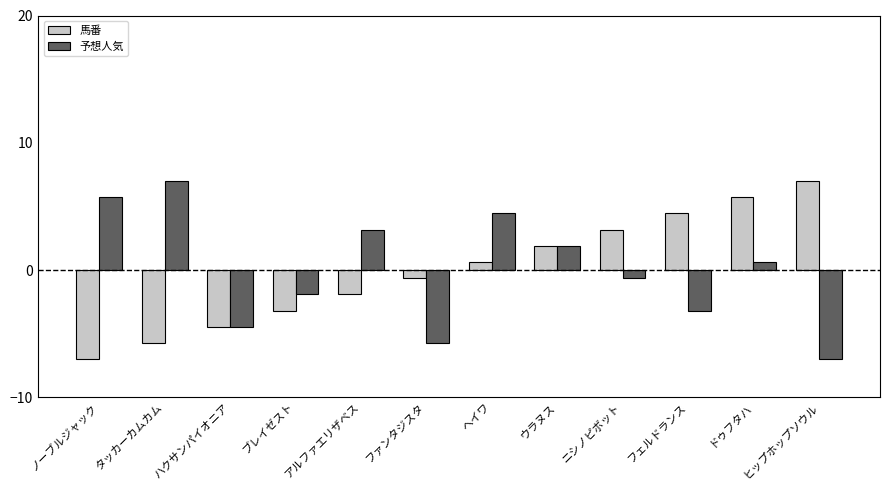

How many data points in 馬番 are less than 0?

6